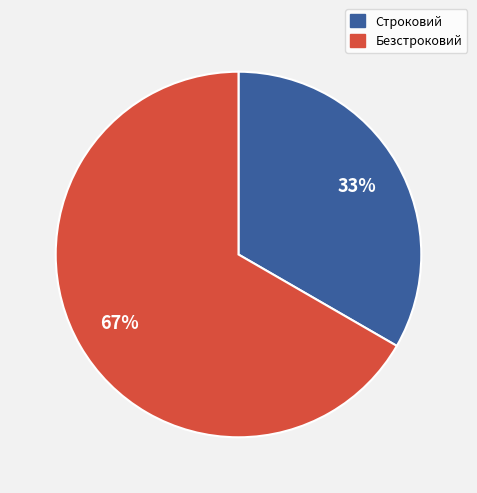

Is there a majority slice in this chart?

Yes